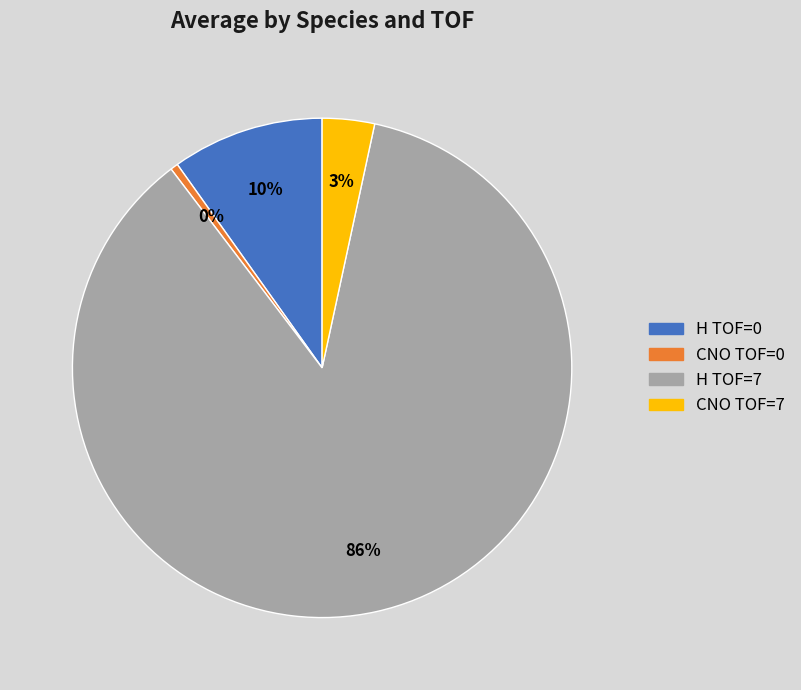

How many segments does this pie chart have?

4